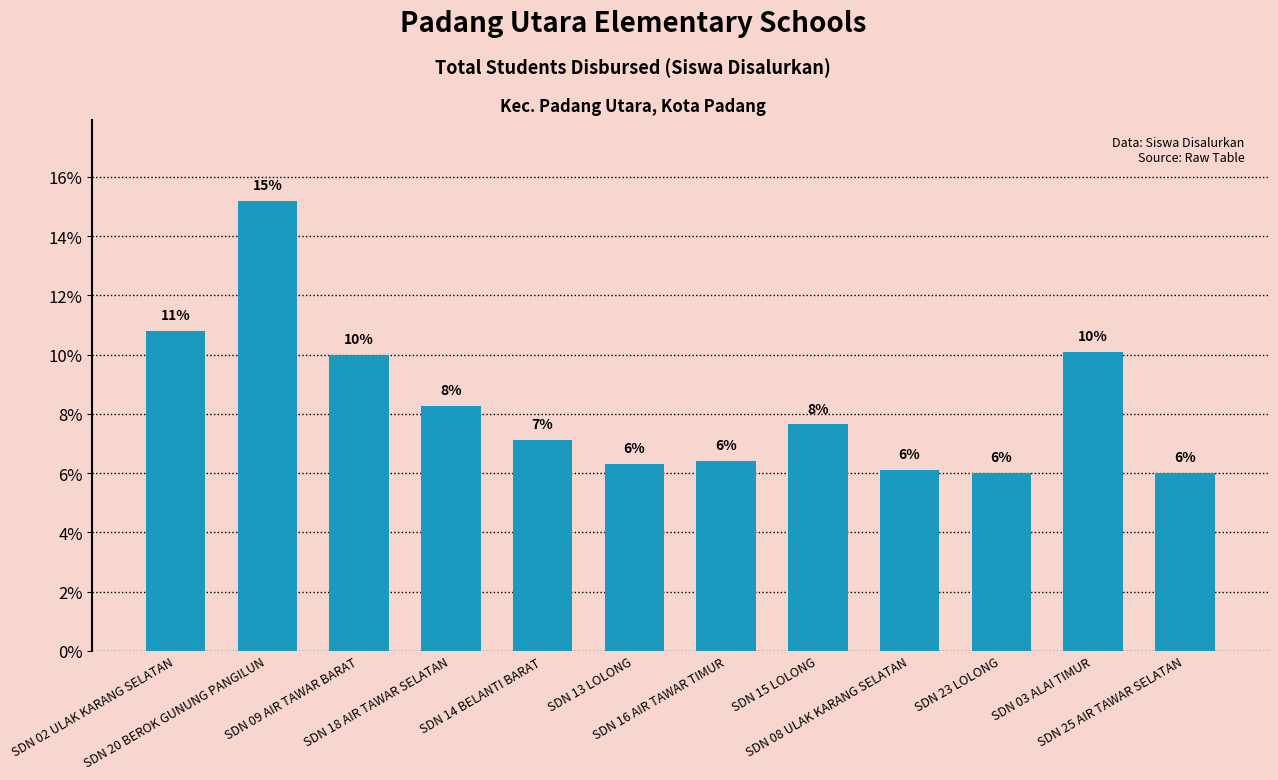

What is the ratio of the value at SDN 25 AIR TAWAR SELATAN to the value at SDN 08 ULAK KARANG SELATAN?

1.0